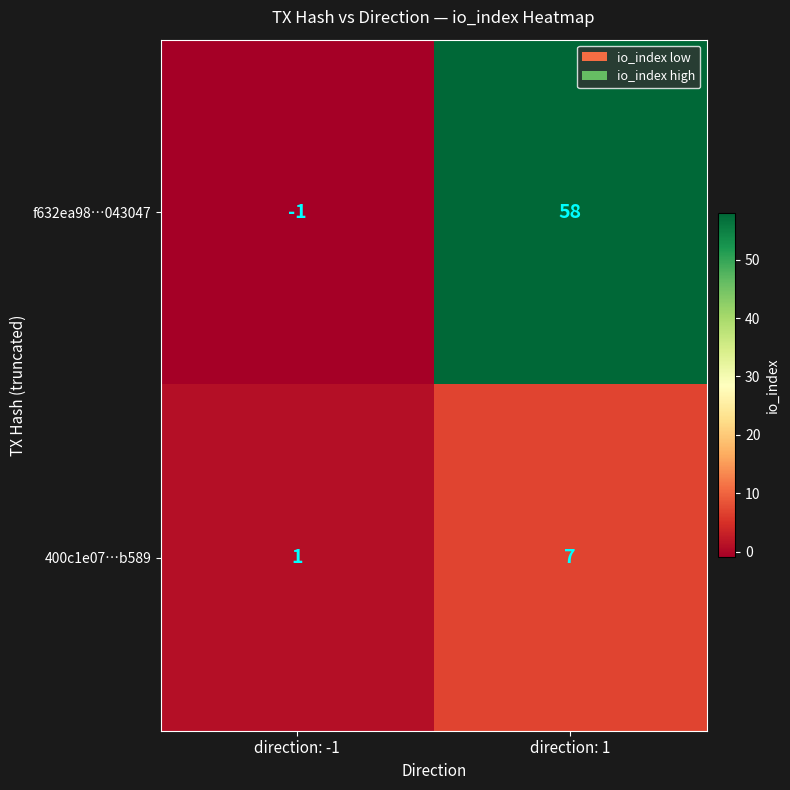

Between direction: -1 and direction: 1, which series saw the biggest shift?

f632ea98…043047